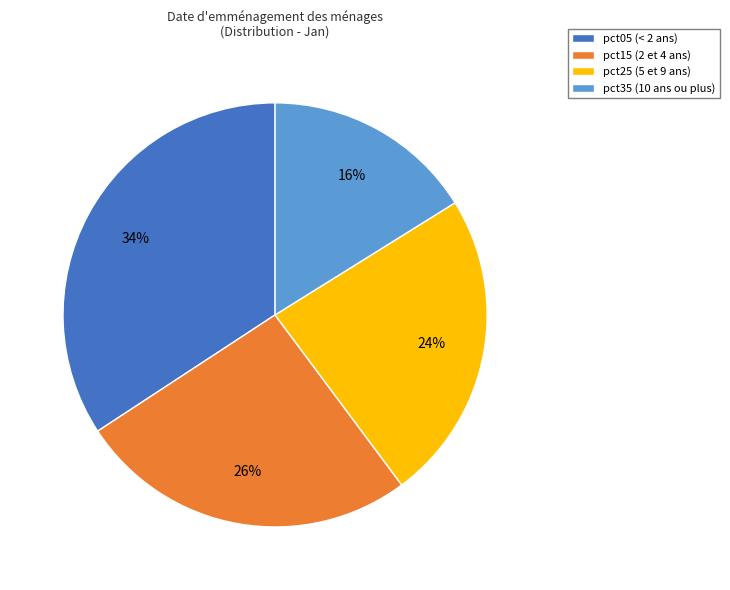

Approximately how many times larger is the value at pct15 (2 et 4 ans) compared to pct35 (10 ans ou plus)?

1.6